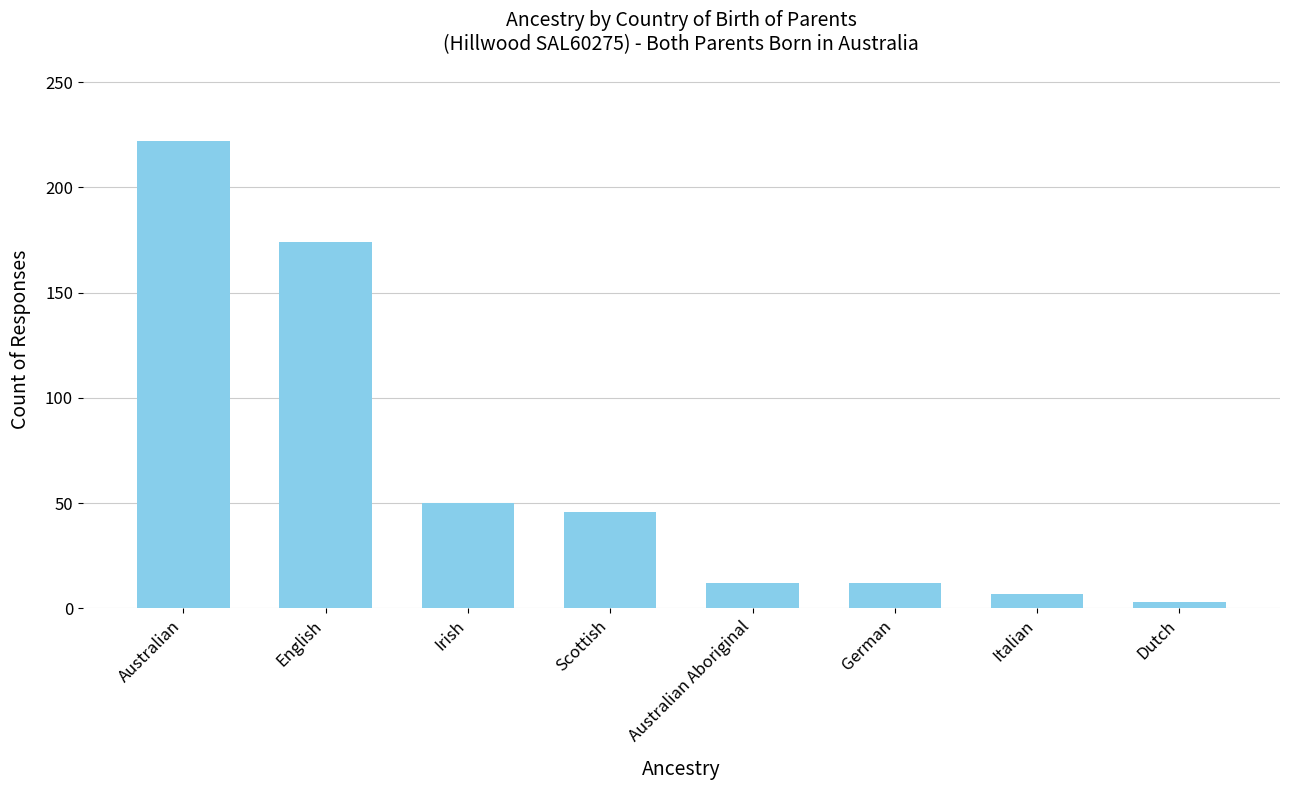

What is the sum of the values at German and Irish?

62